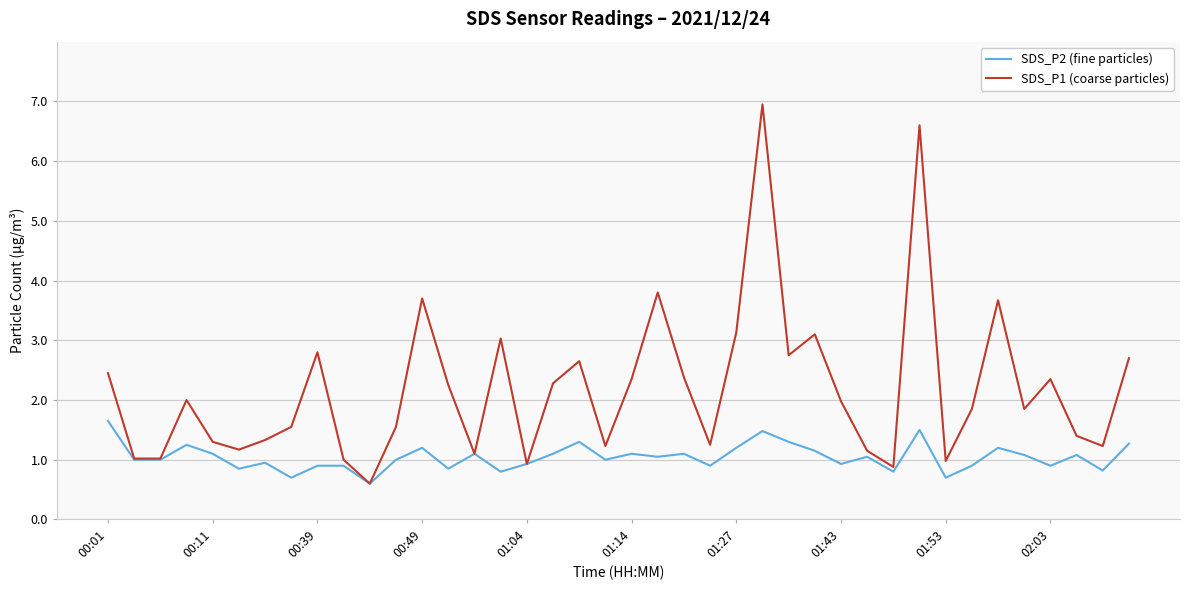

Which series has the widest spread of values?

SDS_P1 (coarse particles)